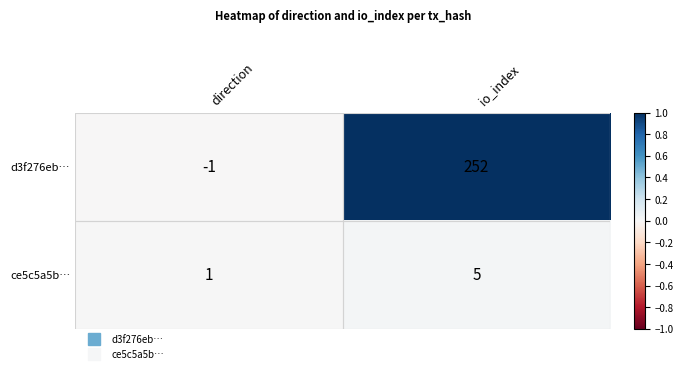

How many series are shown in this chart?

2